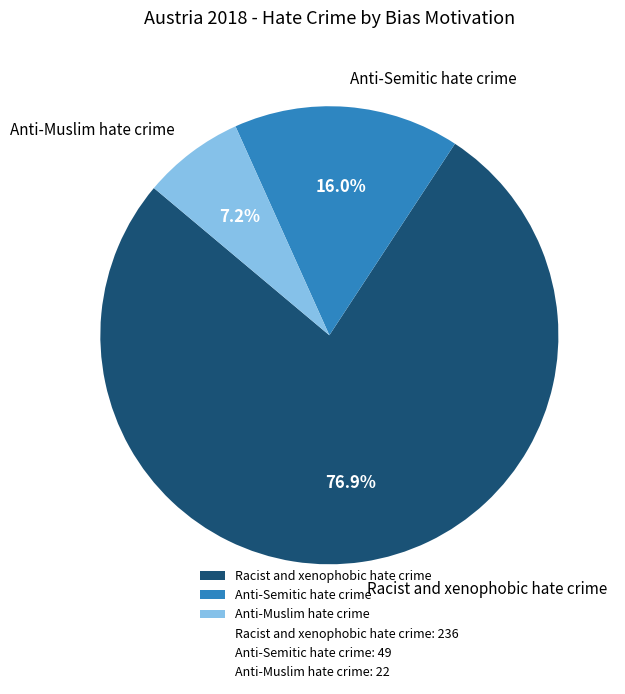

To the nearest percent, what percentage of the pie is Anti-Semitic hate crime?

16%